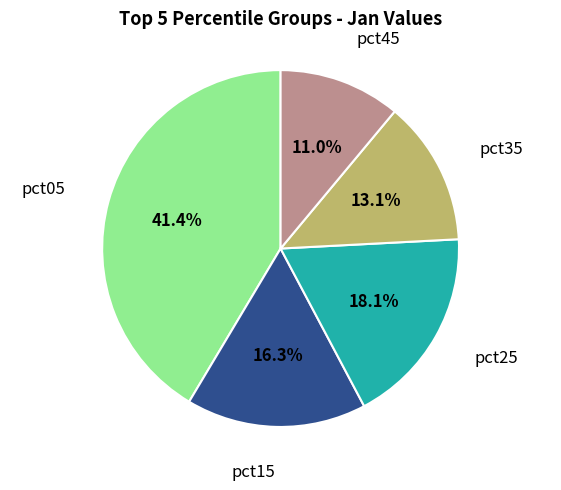

To the nearest percent, what is the difference between the pct05 and pct35 slice percentages?

28%